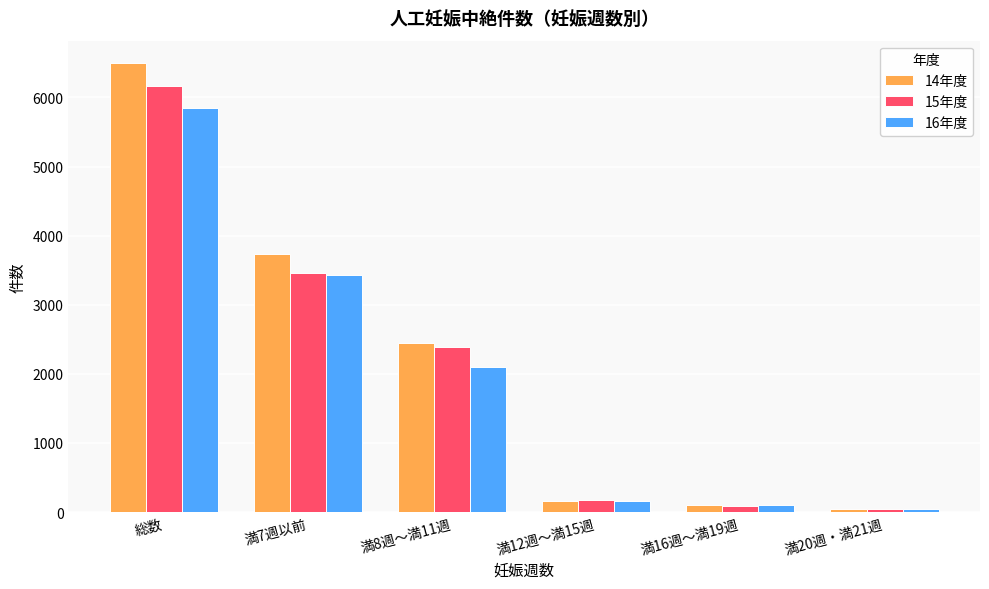

Reading left to right, list all the values displayed in this chart.

14年度: 6497	3728	2450	163	98	47
15年度: 6160	3461	2389	171	81	42
16年度: 5851	3436	2103	162	106	37